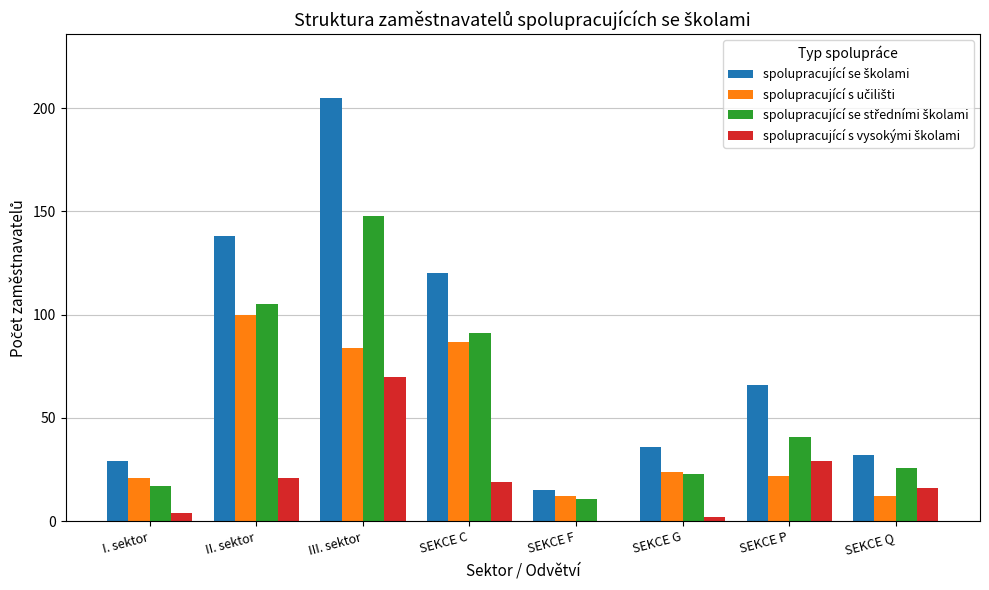

Which category has the highest value across all series?

III. sektor